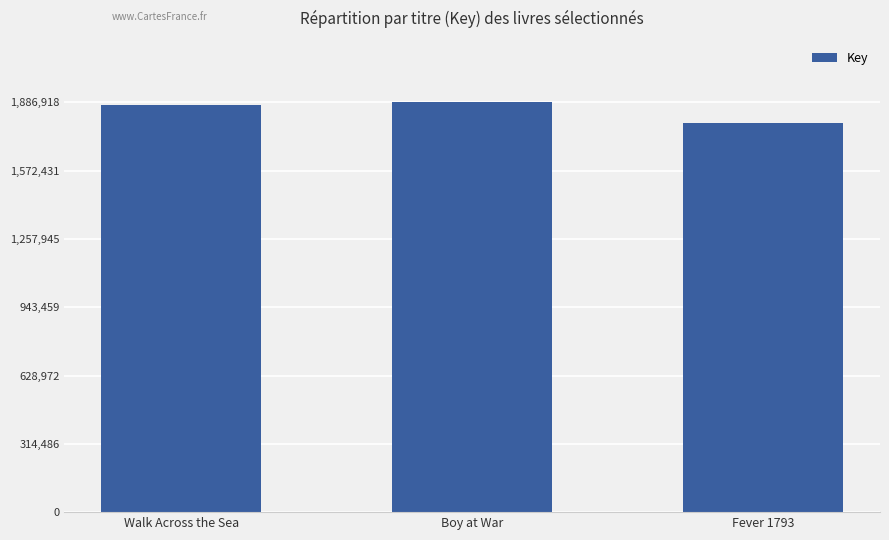

Are the bars horizontal?

No